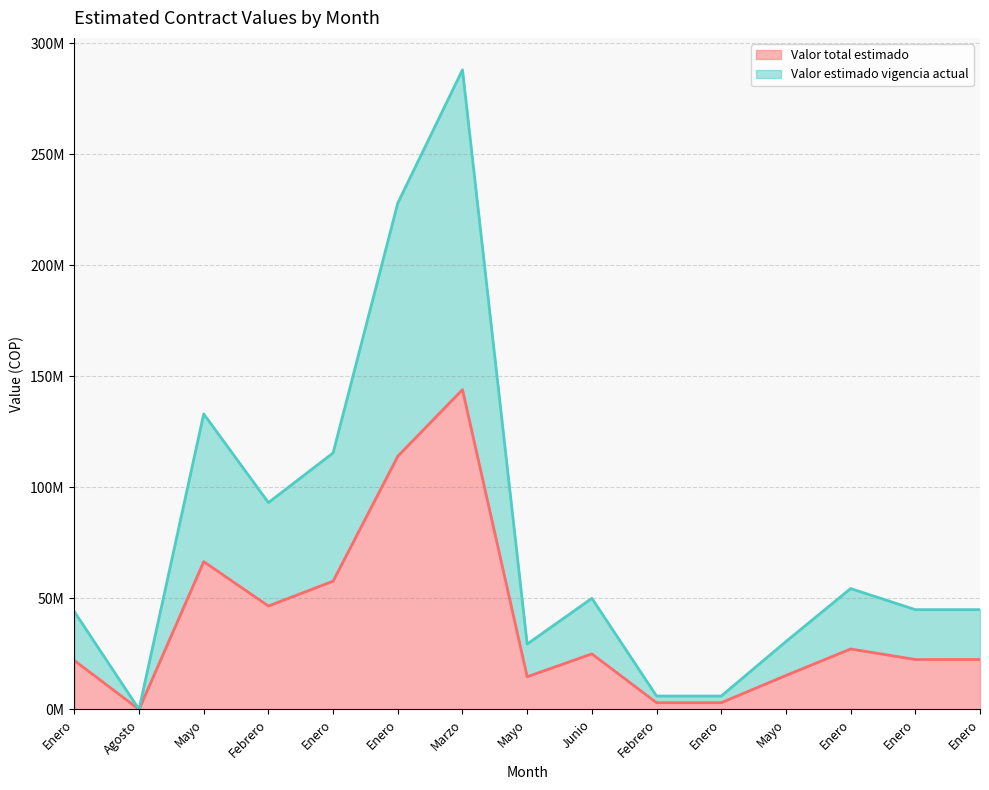

List the series in order of their peak value, lowest first.

Valor total estimado, Valor estimado vigencia actual